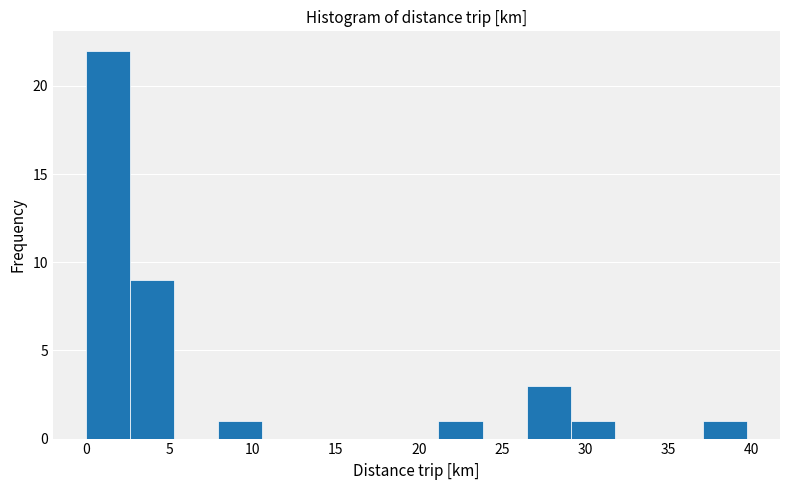

Reading left to right, transcribe this chart: for each bar, give the range it covers on the x-axis and its height. Neither the bar edges nor the heights are printed on the chart, so give them approximately, as read against the axes.

0.0 to 2.5: 22
2.5 to 5.5: 9
5.5 to 8.0: 0
8.0 to 10.5: 1
10.5 to 13.0: 0
13.0 to 16.0: 0
16.0 to 18.5: 0
18.5 to 21.0: 0
21.0 to 24.0: 1
24.0 to 26.5: 0
26.5 to 29.0: 3
29.0 to 32.0: 1
32.0 to 34.5: 0
34.5 to 37.0: 0
37.0 to 39.5: 1